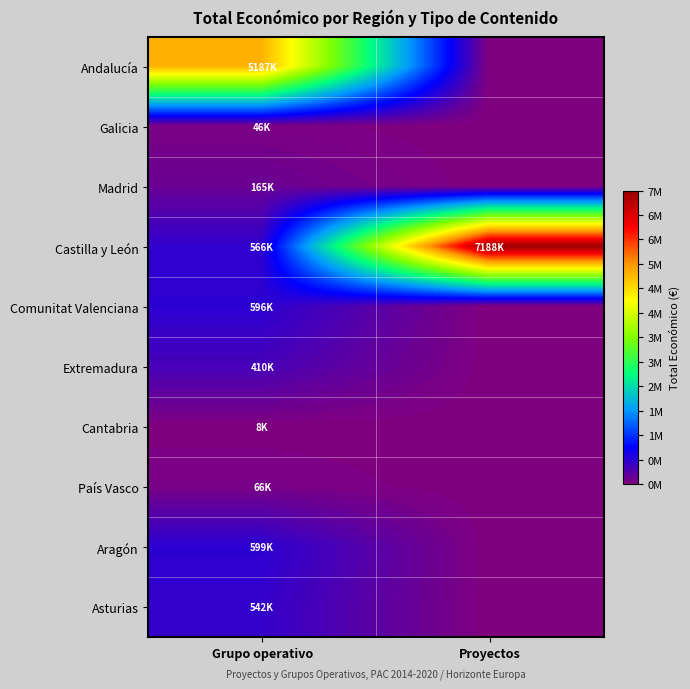

Which series has the largest total across all categories?

Castilla y León